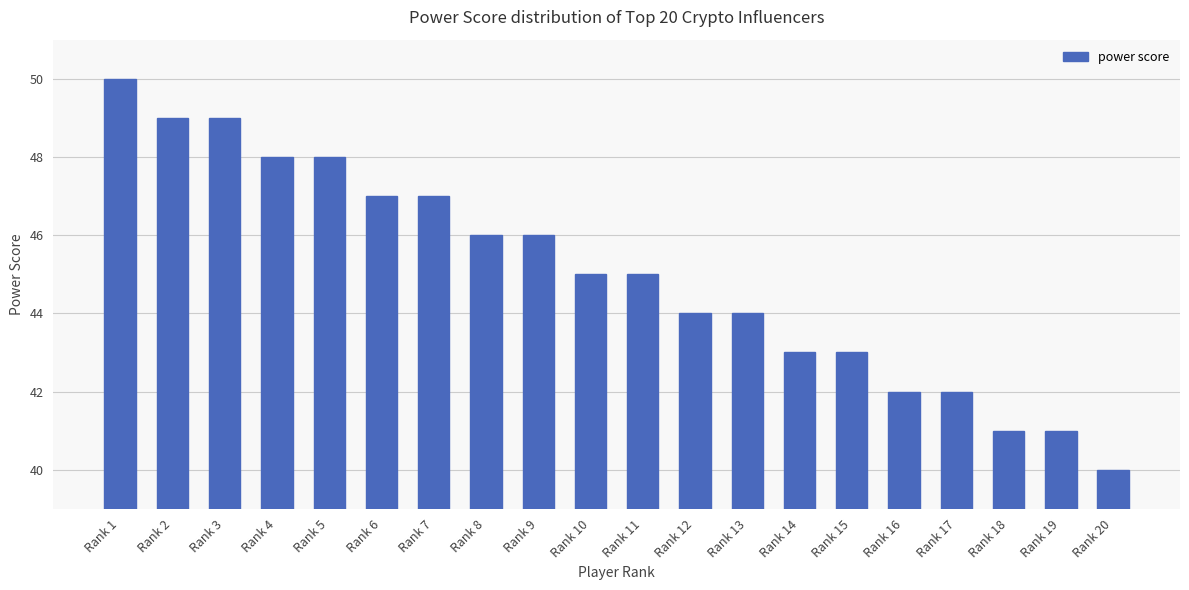

What is the change in value from Rank 4 to Rank 11?

-3